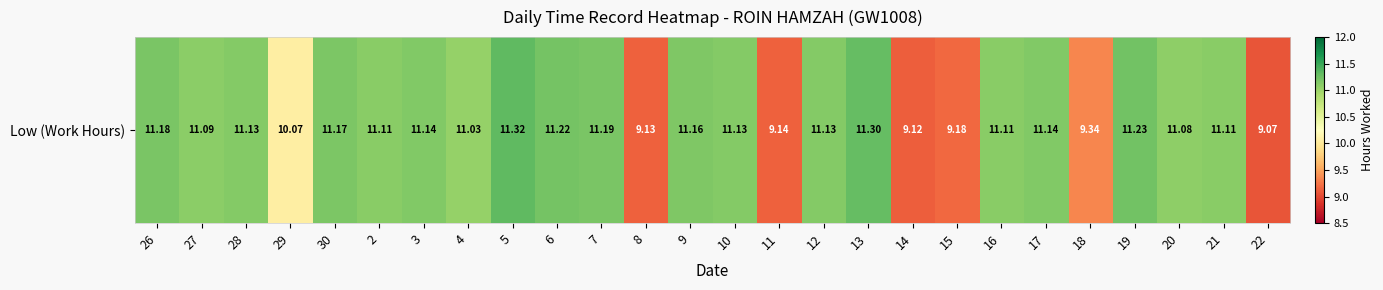

What is the approximate value at 5?

11.3